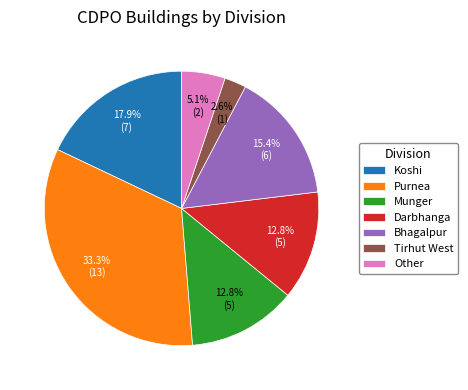

Does Other account for over 50% of the chart?

No